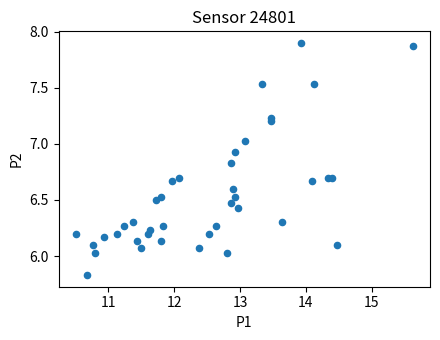

What is the range of Y values (max minus min)?

2.1